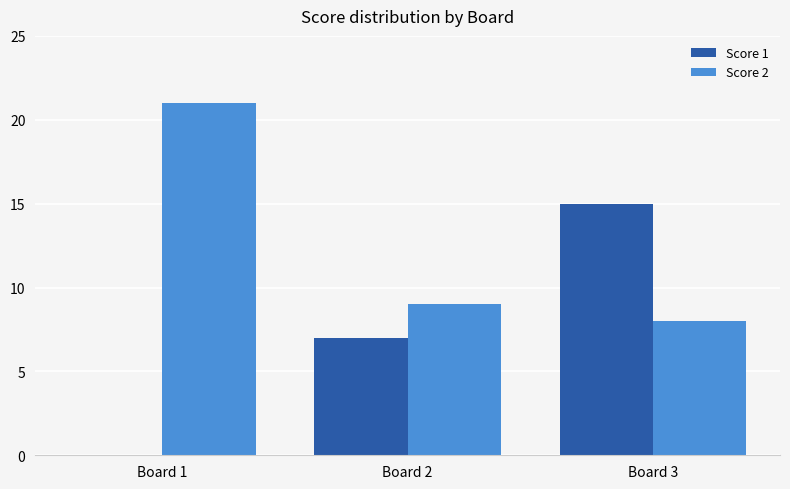

What is the average value of the Score 2 series?

13